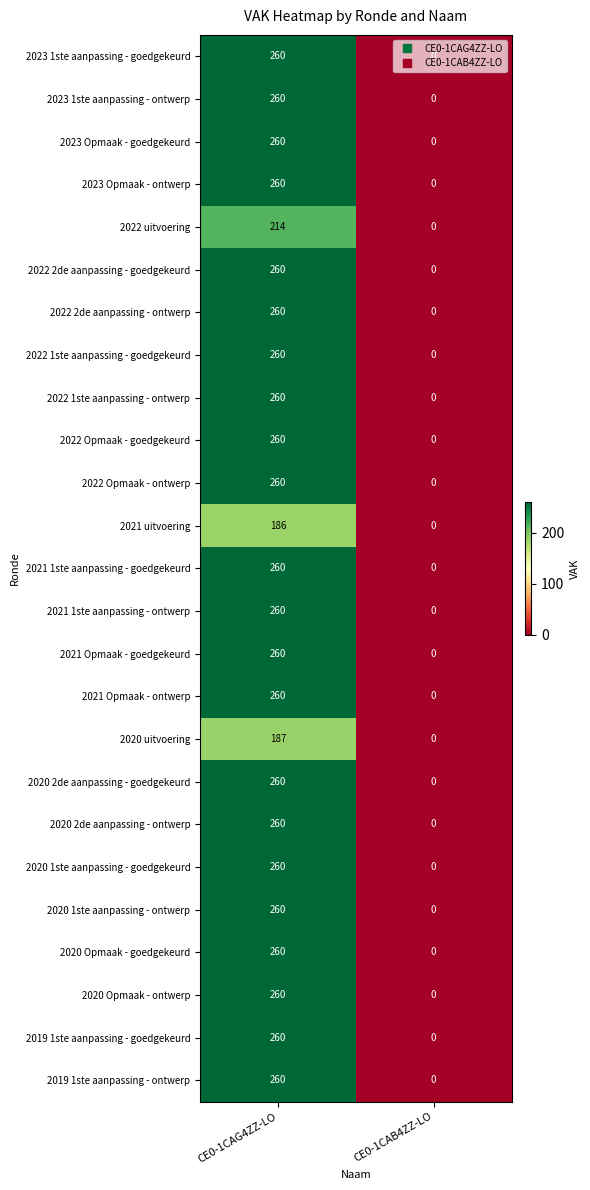

How many positive values does the 2023 Opmaak - goedgekeurd series have?

1